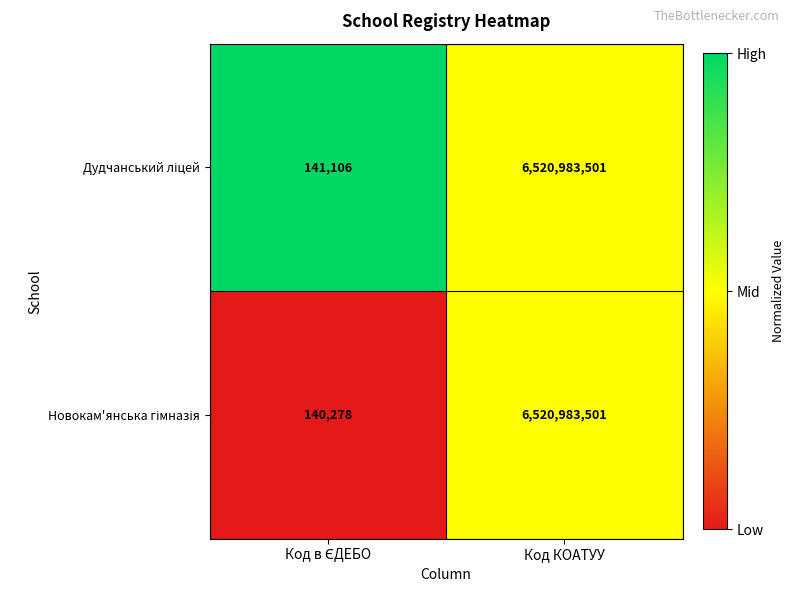

What is the total value across all series at Код КОАТУУ?

13041967002